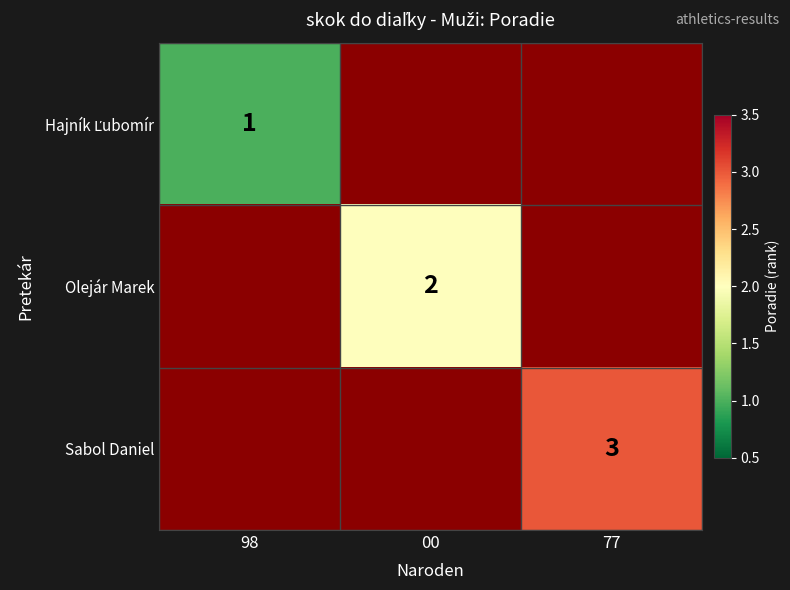

At how many categories does at least one series exceed 1?

2